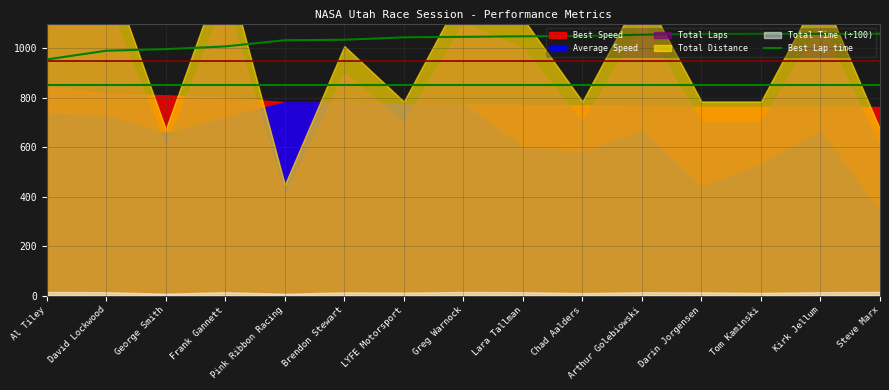

What is the difference between the maximum and minimum values?

103.9